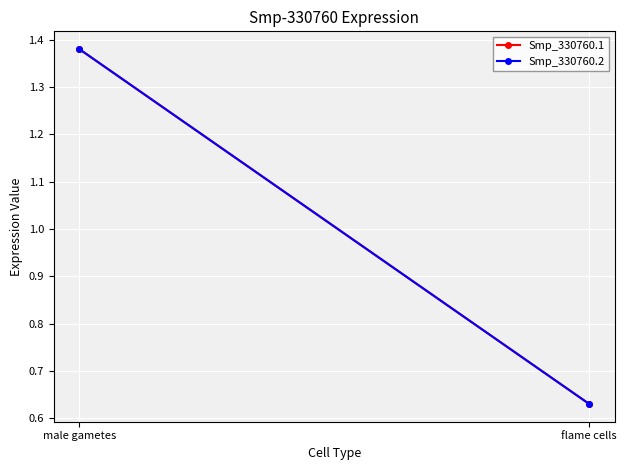

What is the lowest value of the Smp_330760.1 series?

0.6